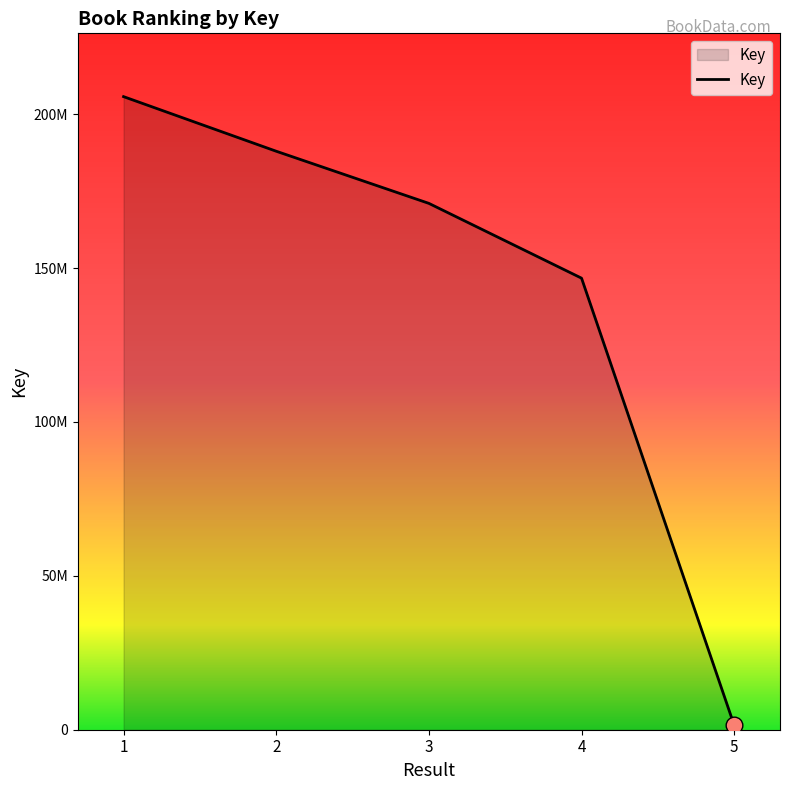

Rank the categories by value from lowest to highest.

5, 4, 3, 2, 1